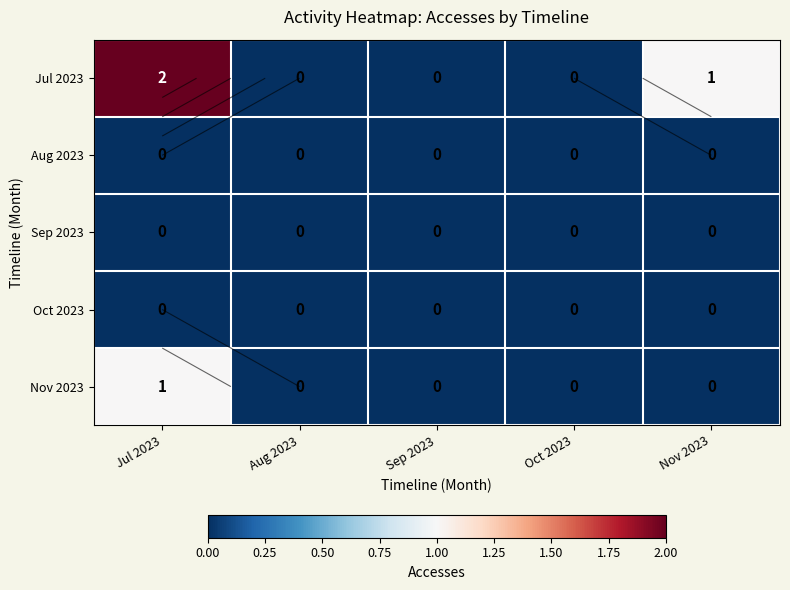

Rank the series at Aug 2023 from highest to lowest value.

Jul 2023, Aug 2023, Sep 2023, Oct 2023, Nov 2023